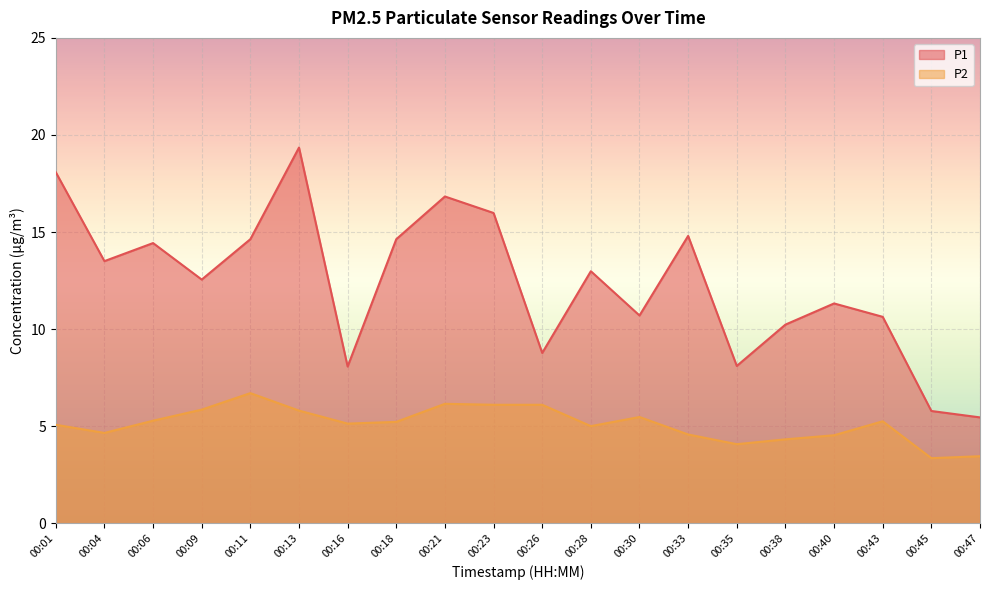

At which label does P1 reach its peak?

00:13